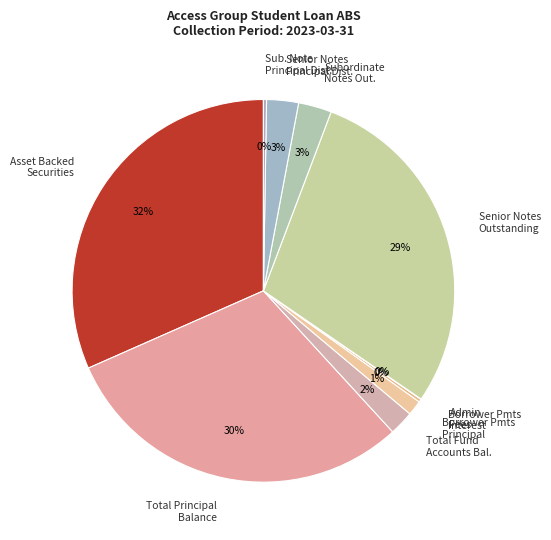

Does any single category account for the majority?

No